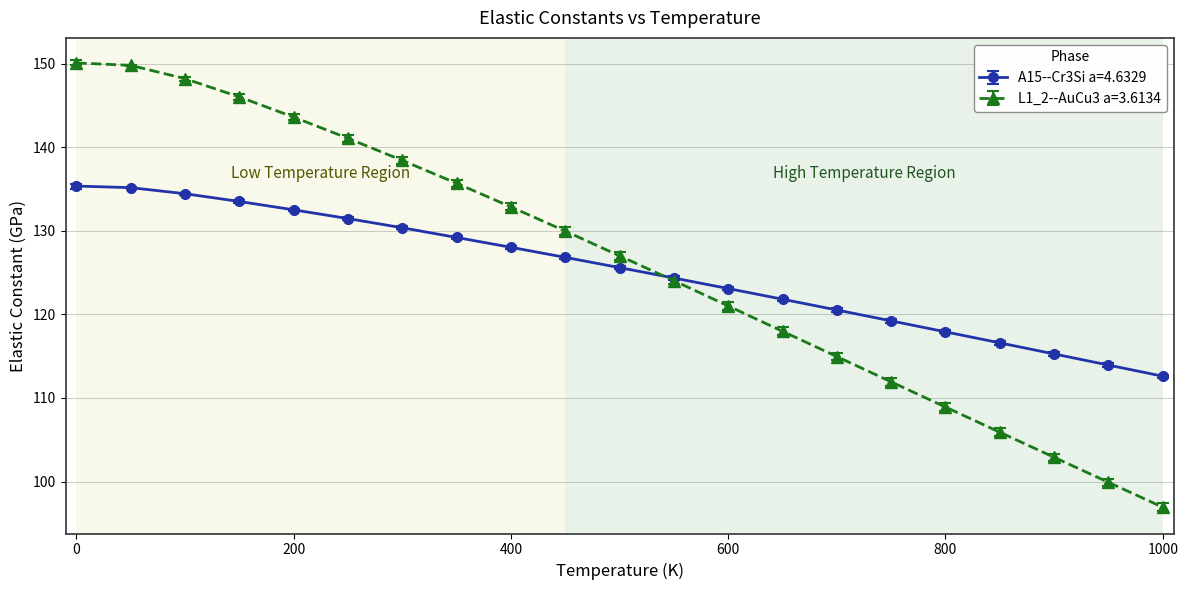

What is the difference between the second highest and minimum values in the A15--Cr3Si a=4.6329 series?

22.6